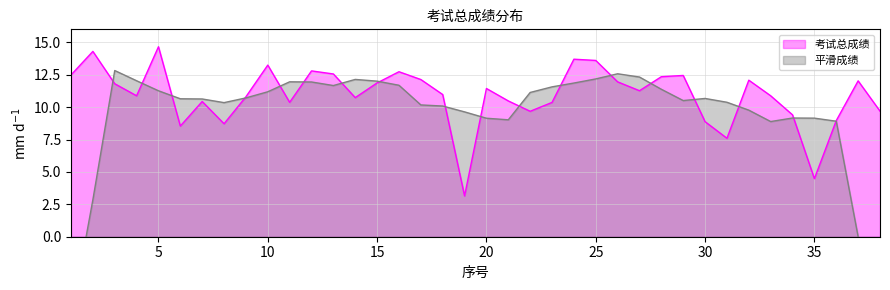

How many points are lower than both their immediate neighbors (excluding endpoints)?

10